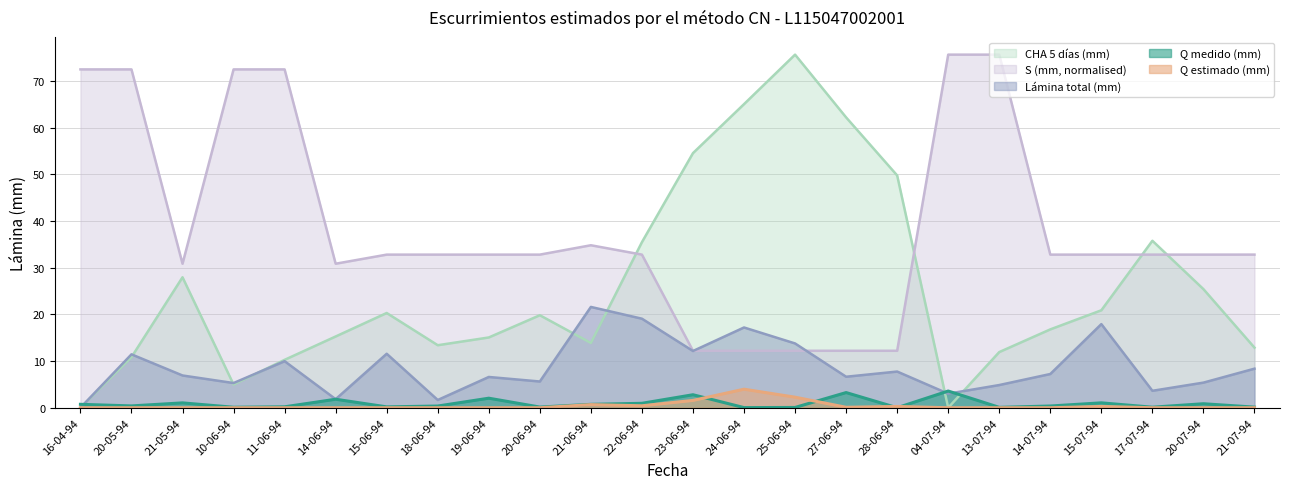

Reading right to left, list all the values displayed in this chart.

Q medido (mm): 21-07-94=0.1	20-07-94=0.9	17-07-94=0.1	15-07-94=1.1	14-07-94=0.4	13-07-94=0.1	04-07-94=3.6	28-06-94=0.0	27-06-94=3.3	25-06-94=0.1	24-06-94=0.0	23-06-94=2.8	22-06-94=0.9	21-06-94=0.7	20-06-94=0.1	19-06-94=2.0	18-06-94=0.4	15-06-94=0.2	14-06-94=1.8	11-06-94=0.2	10-06-94=0.1	21-05-94=1.0	20-05-94=0.4	16-04-94=0.7
Q estimado (mm): 21-07-94=0.0	20-07-94=0.0	17-07-94=0.0	15-07-94=0.3	14-07-94=0.0	13-07-94=0.0	04-07-94=0.0	28-06-94=0.3	27-06-94=0.1	25-06-94=2.3	24-06-94=4.0	23-06-94=1.6	22-06-94=0.4	21-06-94=0.7	20-06-94=0.0	19-06-94=0.0	18-06-94=0.0	15-06-94=0.0	14-06-94=0.0	11-06-94=0.0	10-06-94=0.0	21-05-94=0.0	20-05-94=0.0	16-04-94=0.0
Lamina total (mm): 21-07-94=8.4	20-07-94=5.4	17-07-94=3.6	15-07-94=17.9	14-07-94=7.2	13-07-94=4.9	04-07-94=3.0	28-06-94=7.8	27-06-94=6.6	25-06-94=13.8	24-06-94=17.2	23-06-94=12.2	22-06-94=19.1	21-06-94=21.6	20-06-94=5.6	19-06-94=6.6	18-06-94=1.7	15-06-94=11.6	14-06-94=1.8	11-06-94=10.0	10-06-94=5.3	21-05-94=6.9	20-05-94=11.4	16-04-94=0.0
CHA 5 dias (mm): 21-07-94=12.9	20-07-94=25.4	17-07-94=35.8	15-07-94=20.9	14-07-94=16.8	13-07-94=11.9	04-07-94=0.0	28-06-94=49.8	27-06-94=62.2	25-06-94=75.6	24-06-94=65.0	23-06-94=54.5	22-06-94=35.5	21-06-94=13.9	20-06-94=19.8	19-06-94=15.1	18-06-94=13.4	15-06-94=20.3	14-06-94=15.3	11-06-94=10.3	10-06-94=5.0	21-05-94=27.9	20-05-94=10.8	16-04-94=0.0
S (mm): 21-07-94=32.8	20-07-94=32.8	17-07-94=32.8	15-07-94=32.8	14-07-94=32.8	13-07-94=75.6	04-07-94=75.6	28-06-94=12.2	27-06-94=12.2	25-06-94=12.2	24-06-94=12.2	23-06-94=12.2	22-06-94=32.8	21-06-94=34.8	20-06-94=32.8	19-06-94=32.8	18-06-94=32.8	15-06-94=32.8	14-06-94=30.8	11-06-94=72.5	10-06-94=72.5	21-05-94=30.8	20-05-94=72.5	16-04-94=72.5